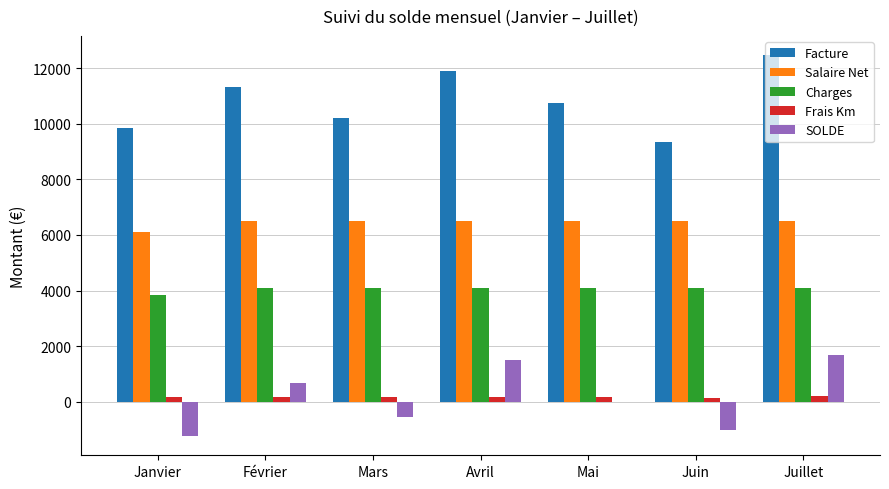

Between Avril and Mai, which series saw the biggest shift?

SOLDE